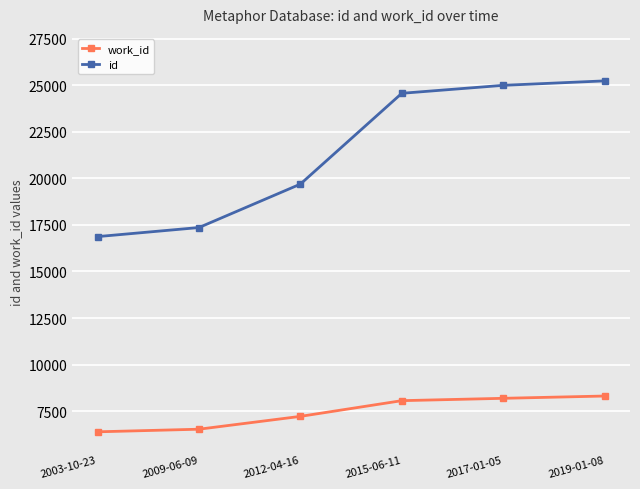

How many lines are shown in the chart?

2